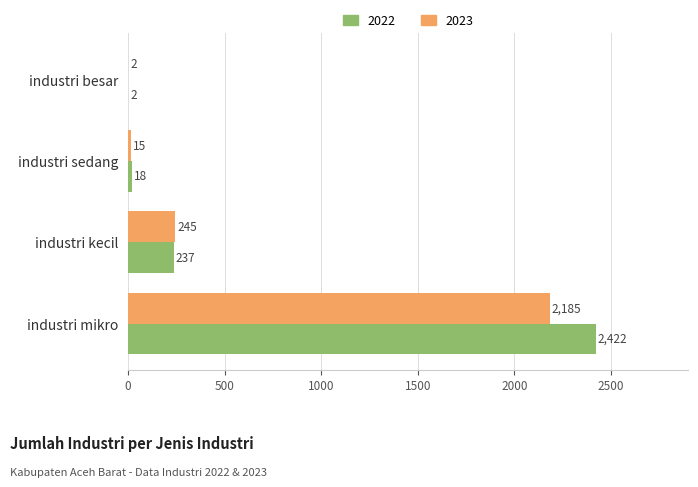

True or false: 2022 has a value of 2422 at industri mikro.

True